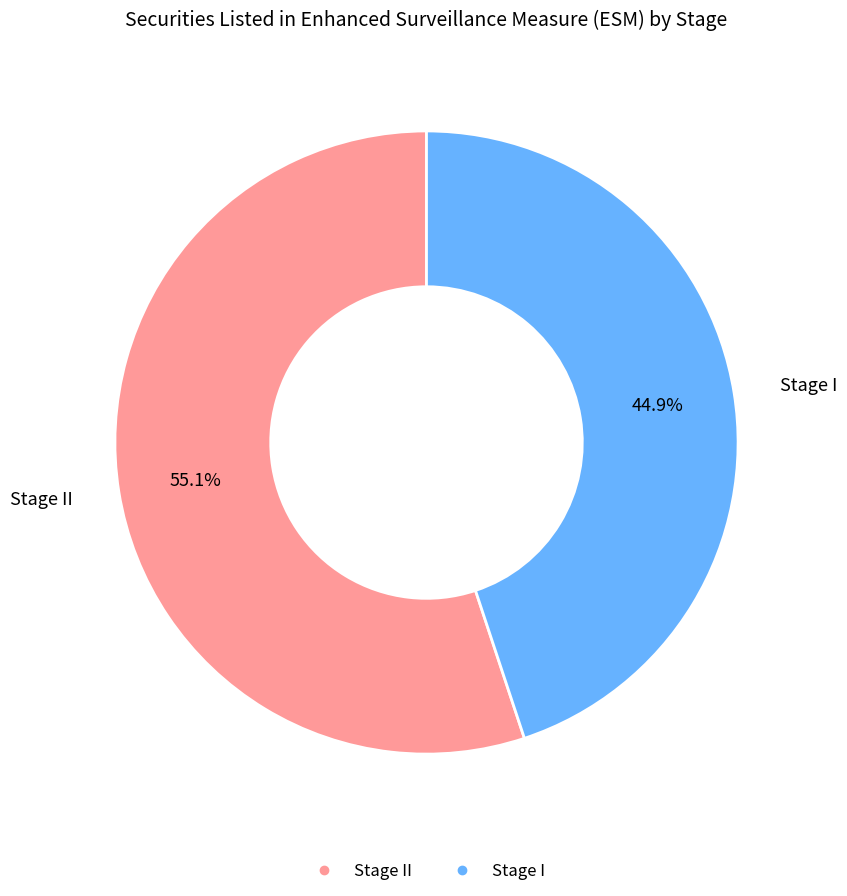

Does any single category account for the majority?

Yes